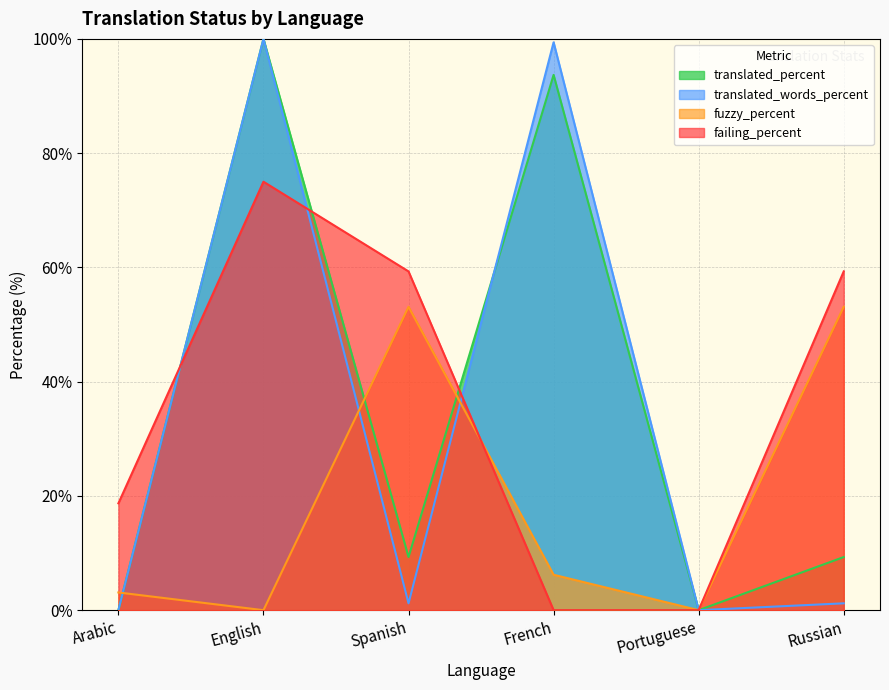

What are all the series names shown in the legend?

translated_percent, translated_words_percent, fuzzy_percent, failing_percent